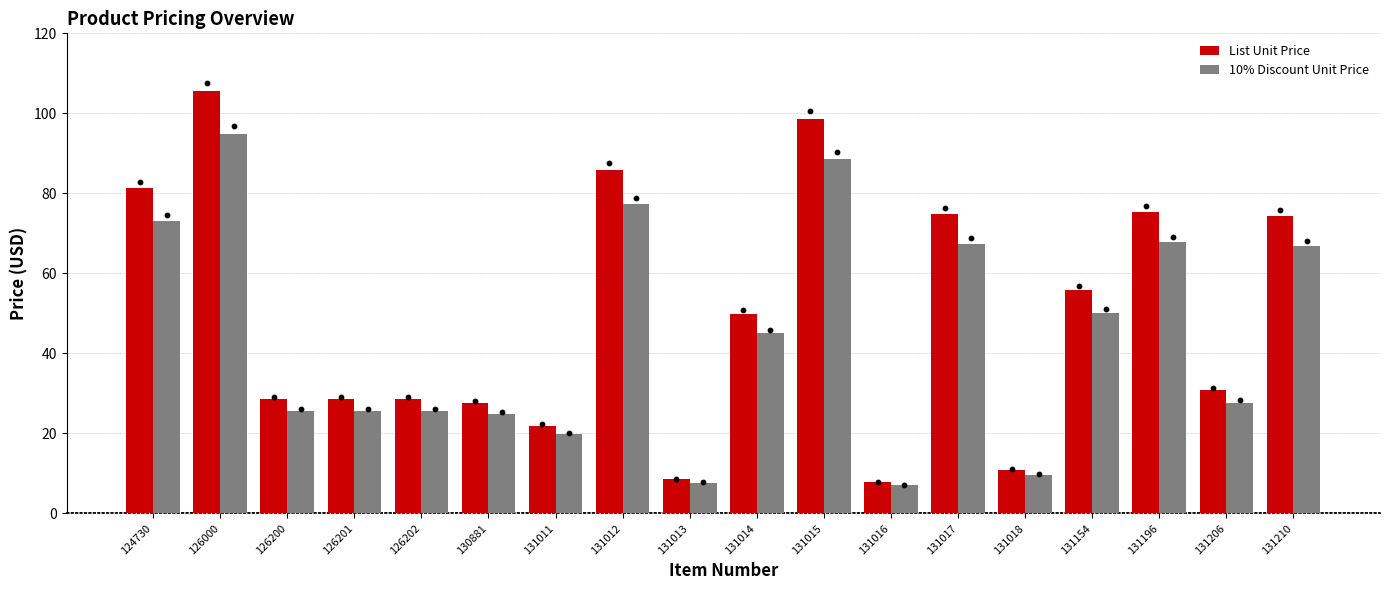

Which series has the largest total across all categories?

List Unit Price